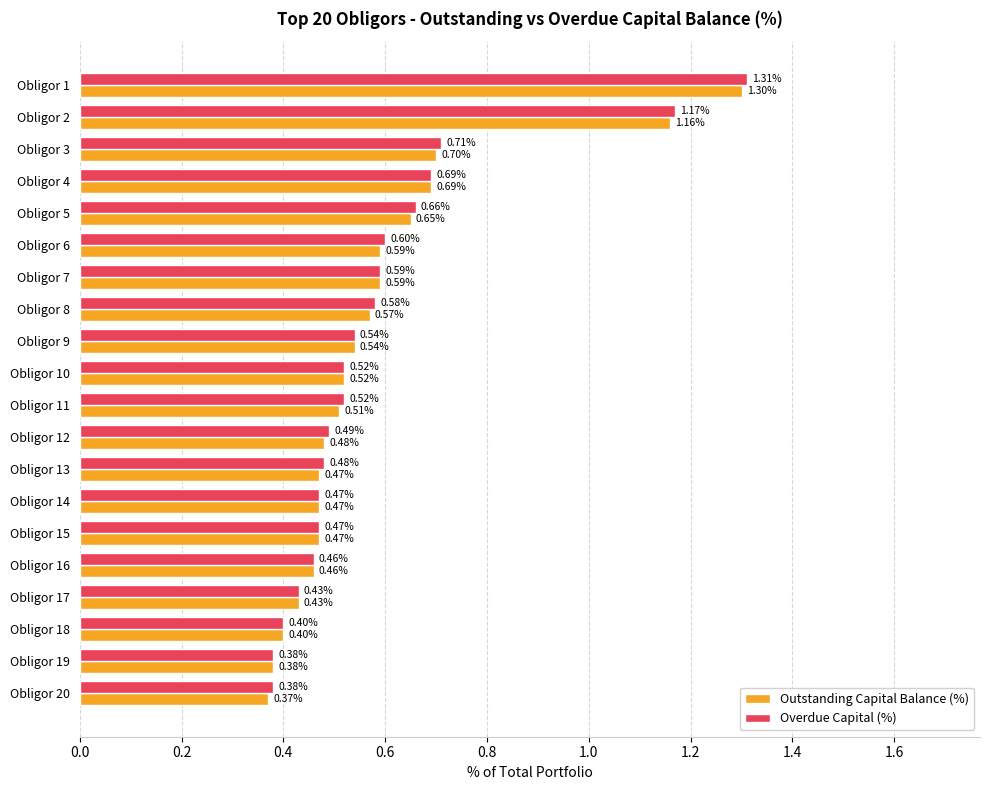

What are all the series names shown in the legend?

Outstanding Capital Balance (%), Overdue Capital (%)